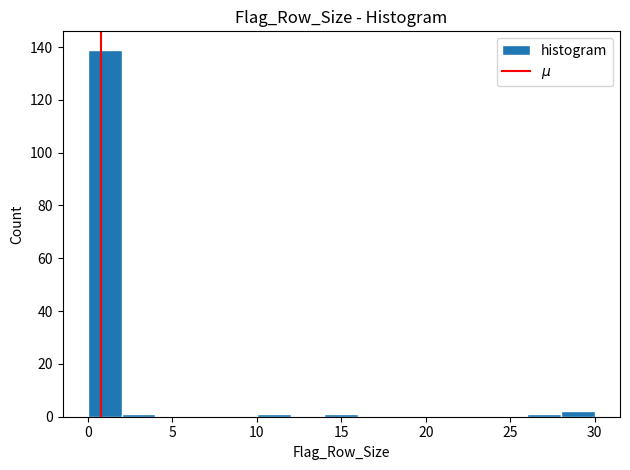

Reading left to right, list every bar in this chart as the range it spans on the x-axis followed by its height. The values are not printed on the chart, so give them approximately, as read against the axis.

0 to 2: 140
2 to 4: under 2
4 to 6: 0
6 to 8: 0
8 to 10: 0
10 to 12: under 2
12 to 14: 0
14 to 16: under 2
16 to 18: 0
18 to 20: 0
20 to 22: 0
22 to 24: 0
24 to 26: 0
26 to 28: under 2
28 to 30: 2